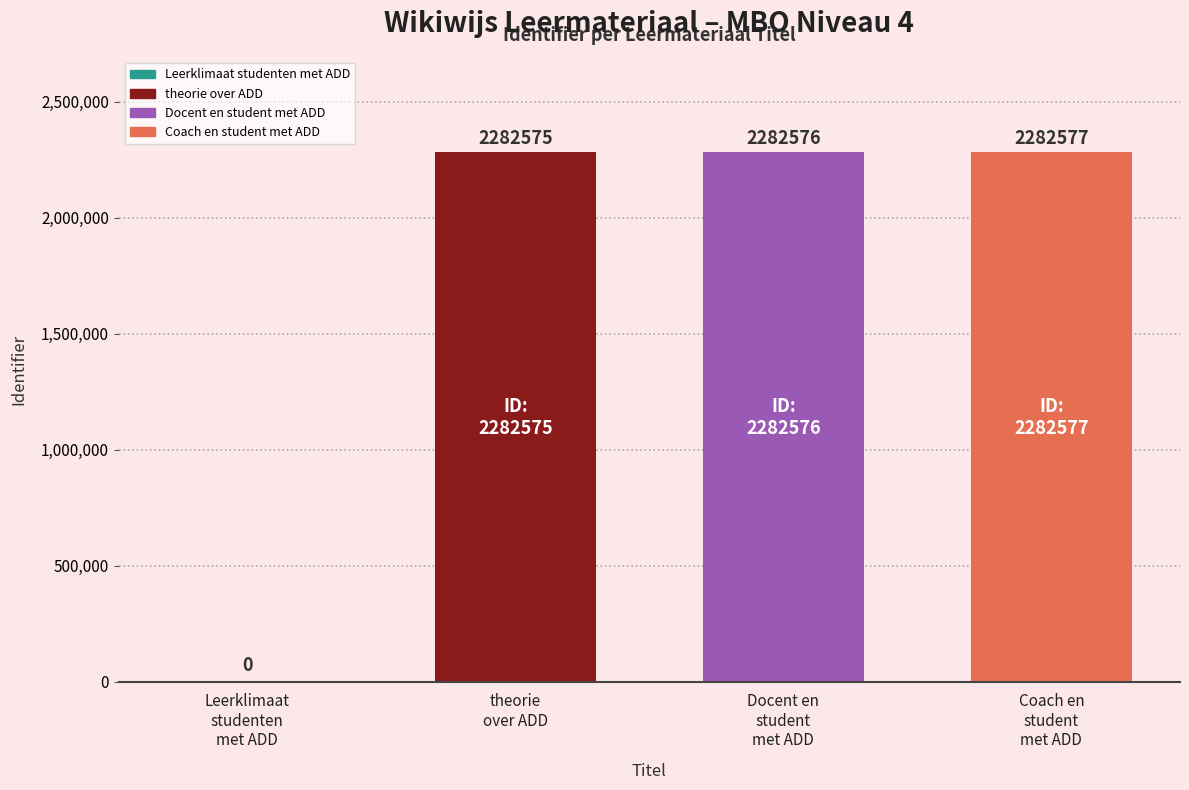

What is the greatest value displayed?

2282577